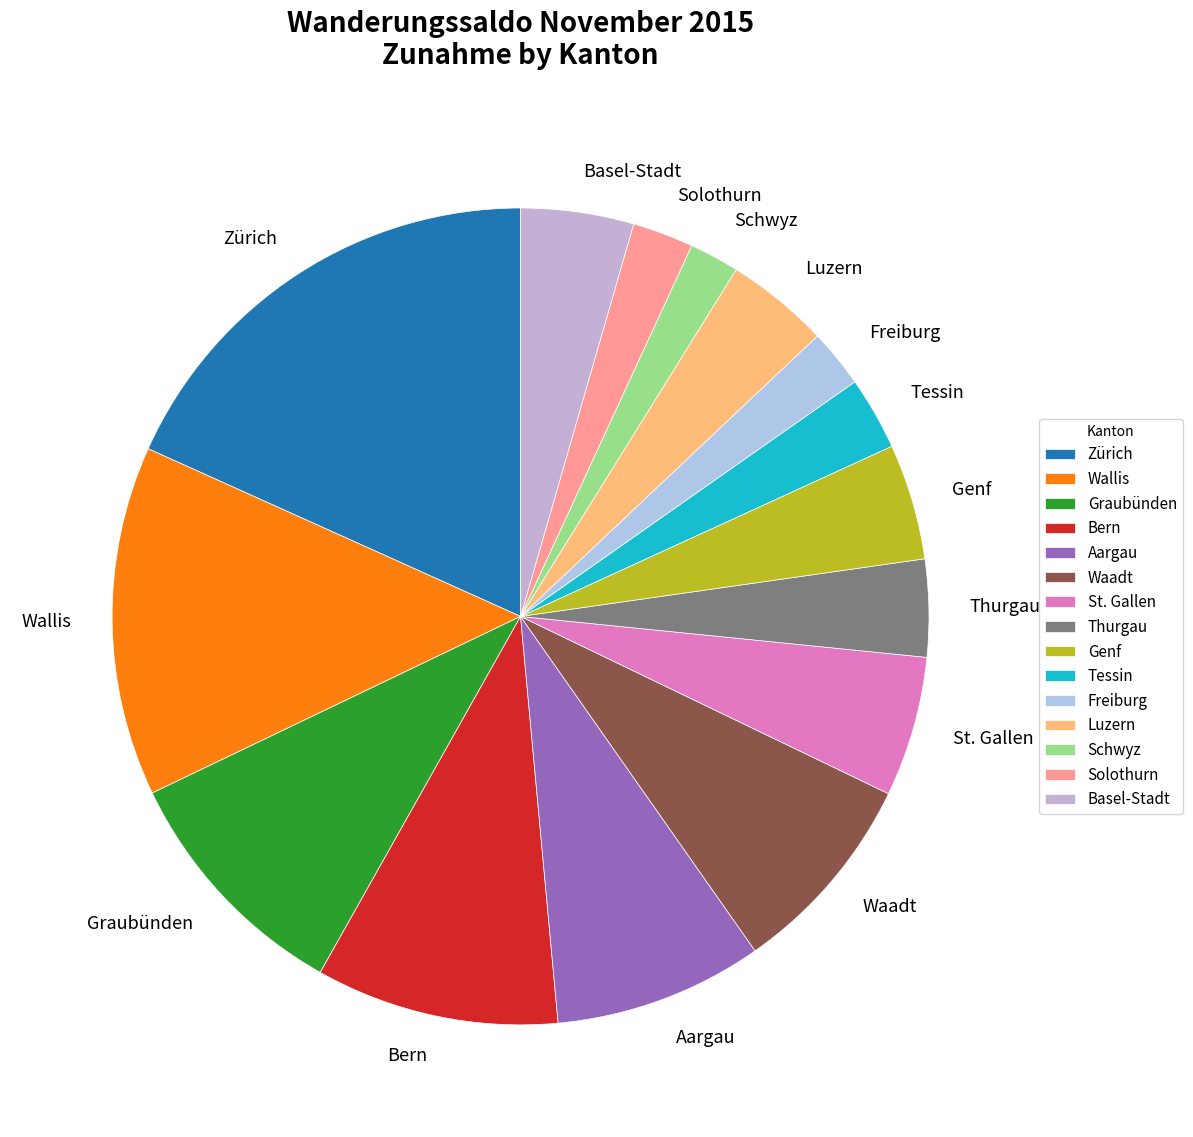

Combined, do Graubünden and Tessin account for over 50%?

No